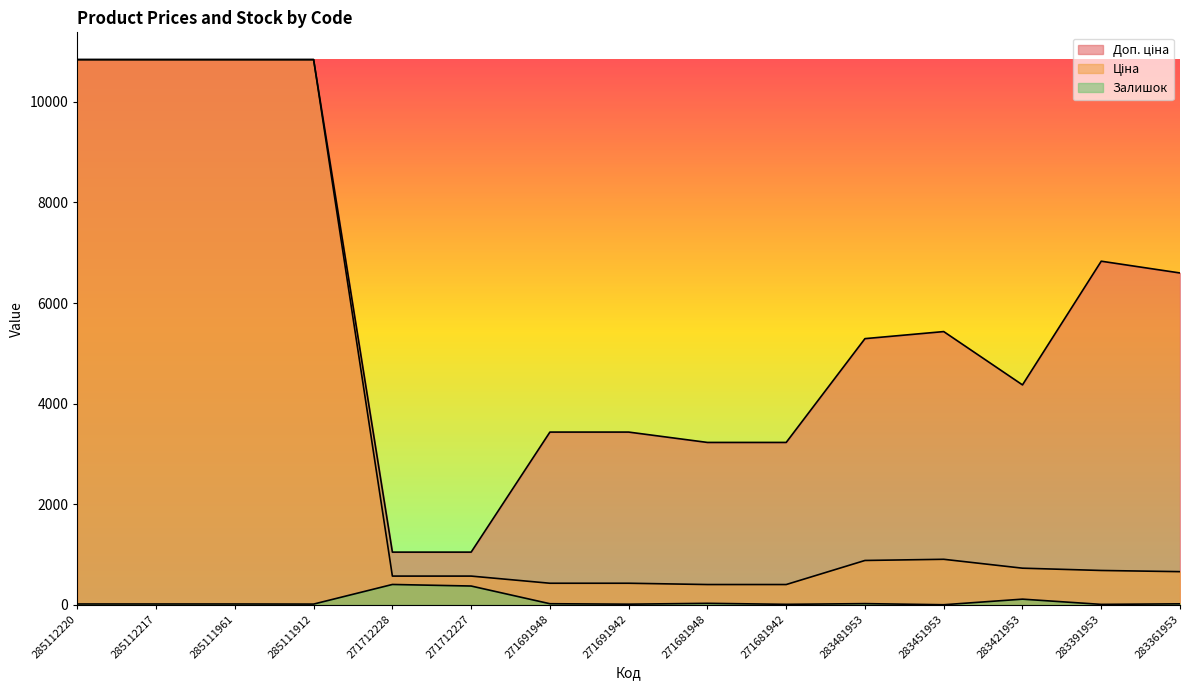

True or false: Доп. ціна and Залишок cross at least once.

False